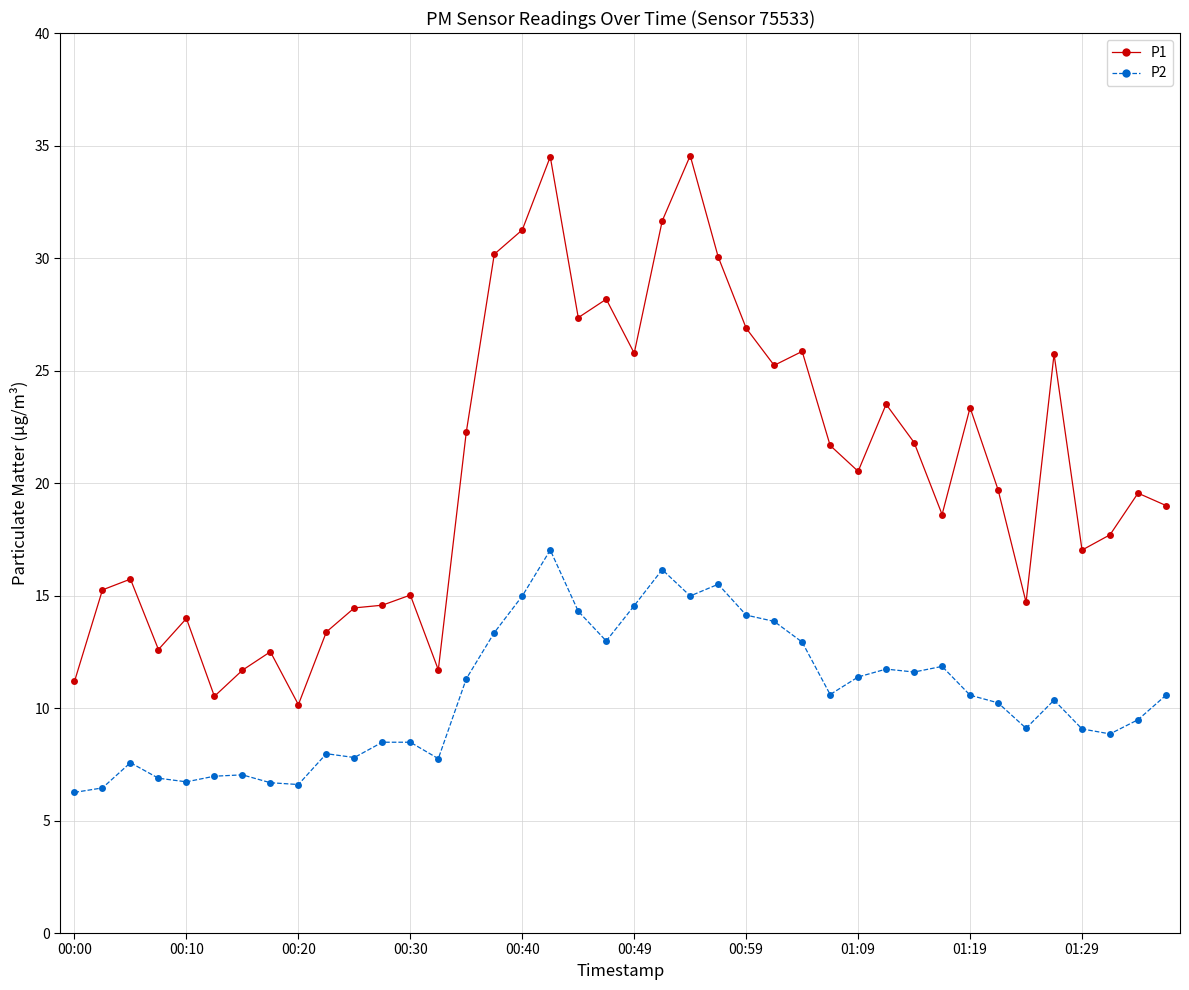

Which series has the largest total across all categories?

P1